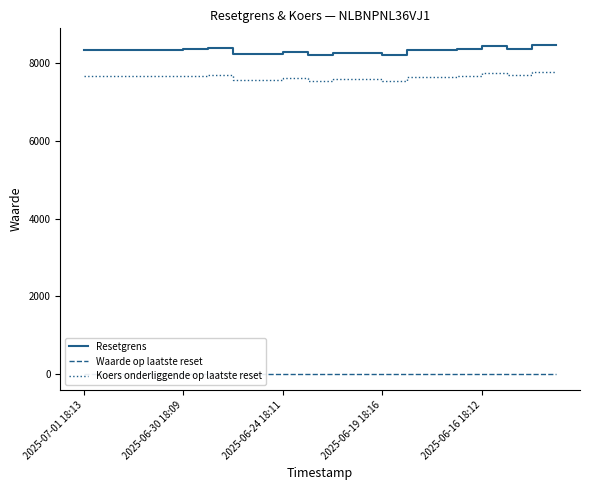

What is the sum of all Koers onderliggende op laatste reset values?

152983.5